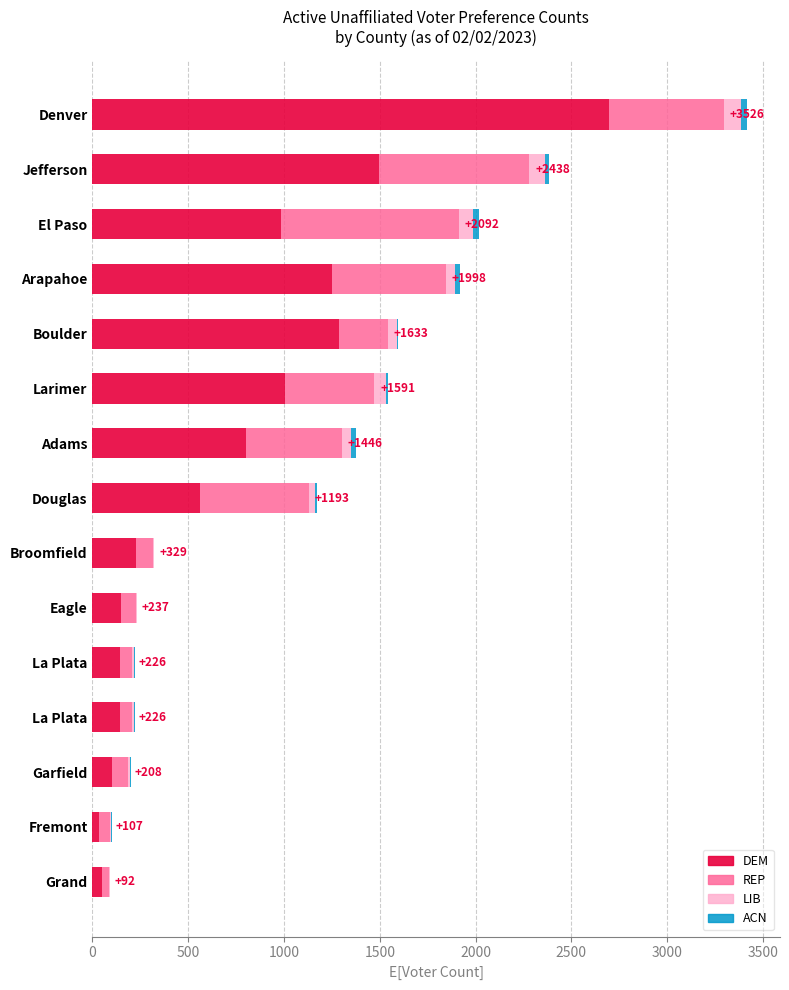

Count the number of categories in the chart.

15